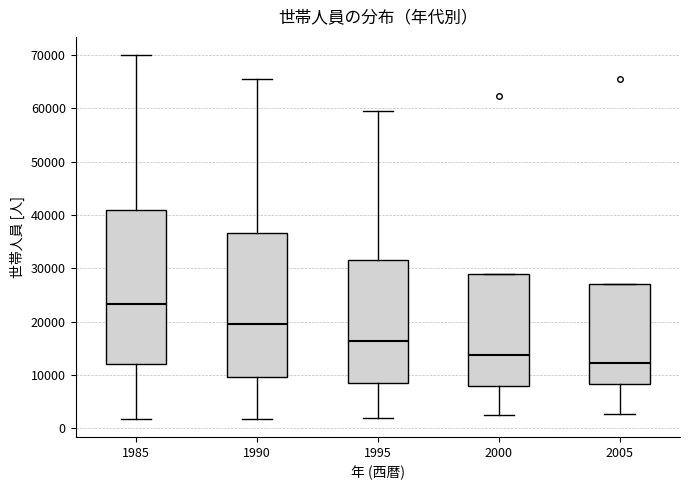

Where does the median line of the box at x = 2000 sit on the y-axis? The values are not printed on the chart, so give them approximately, as read against the axis.

14000